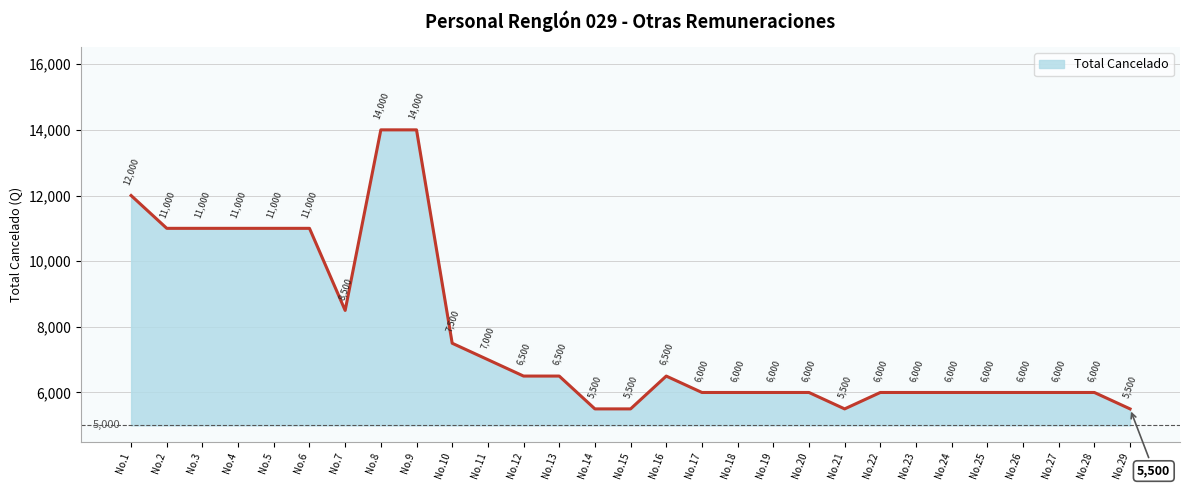

What value does the data have at No.10, to the nearest 100?

7500